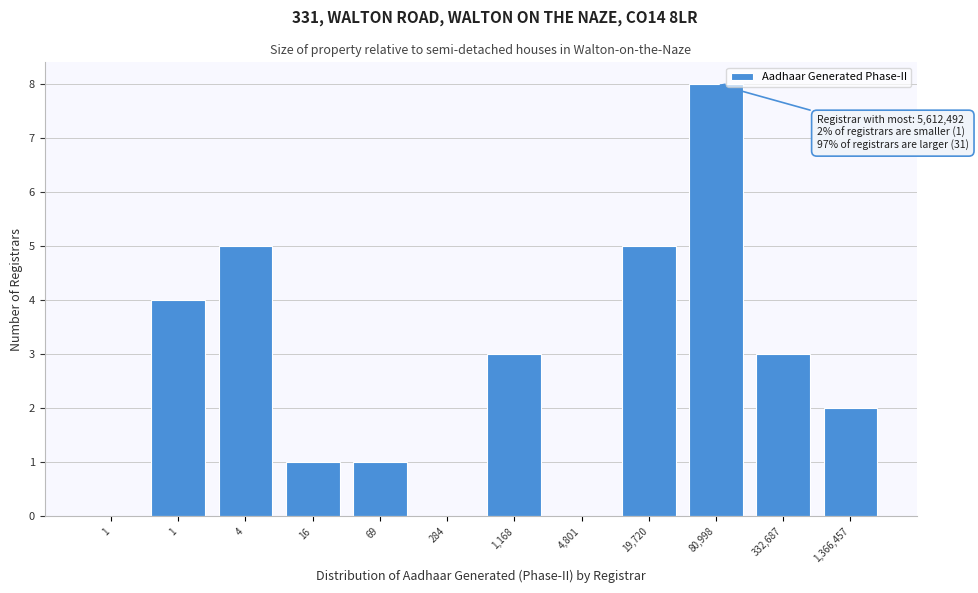

Count the number of data series in this chart.

1